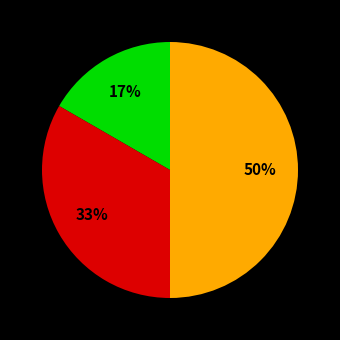

To the nearest percent, what is the difference between the largest and smallest slice percentages?

33%